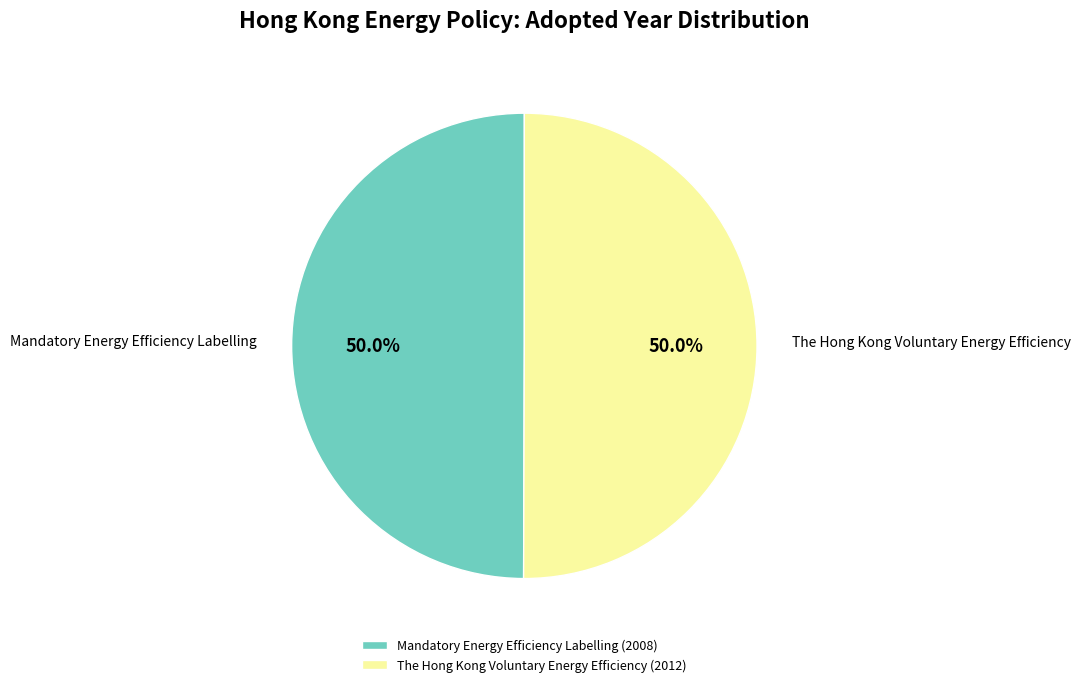

What is the ratio of the value at Mandatory Energy Efficiency Labelling (2008) to the value at The Hong Kong Voluntary Energy Efficiency (2012)?

1.0